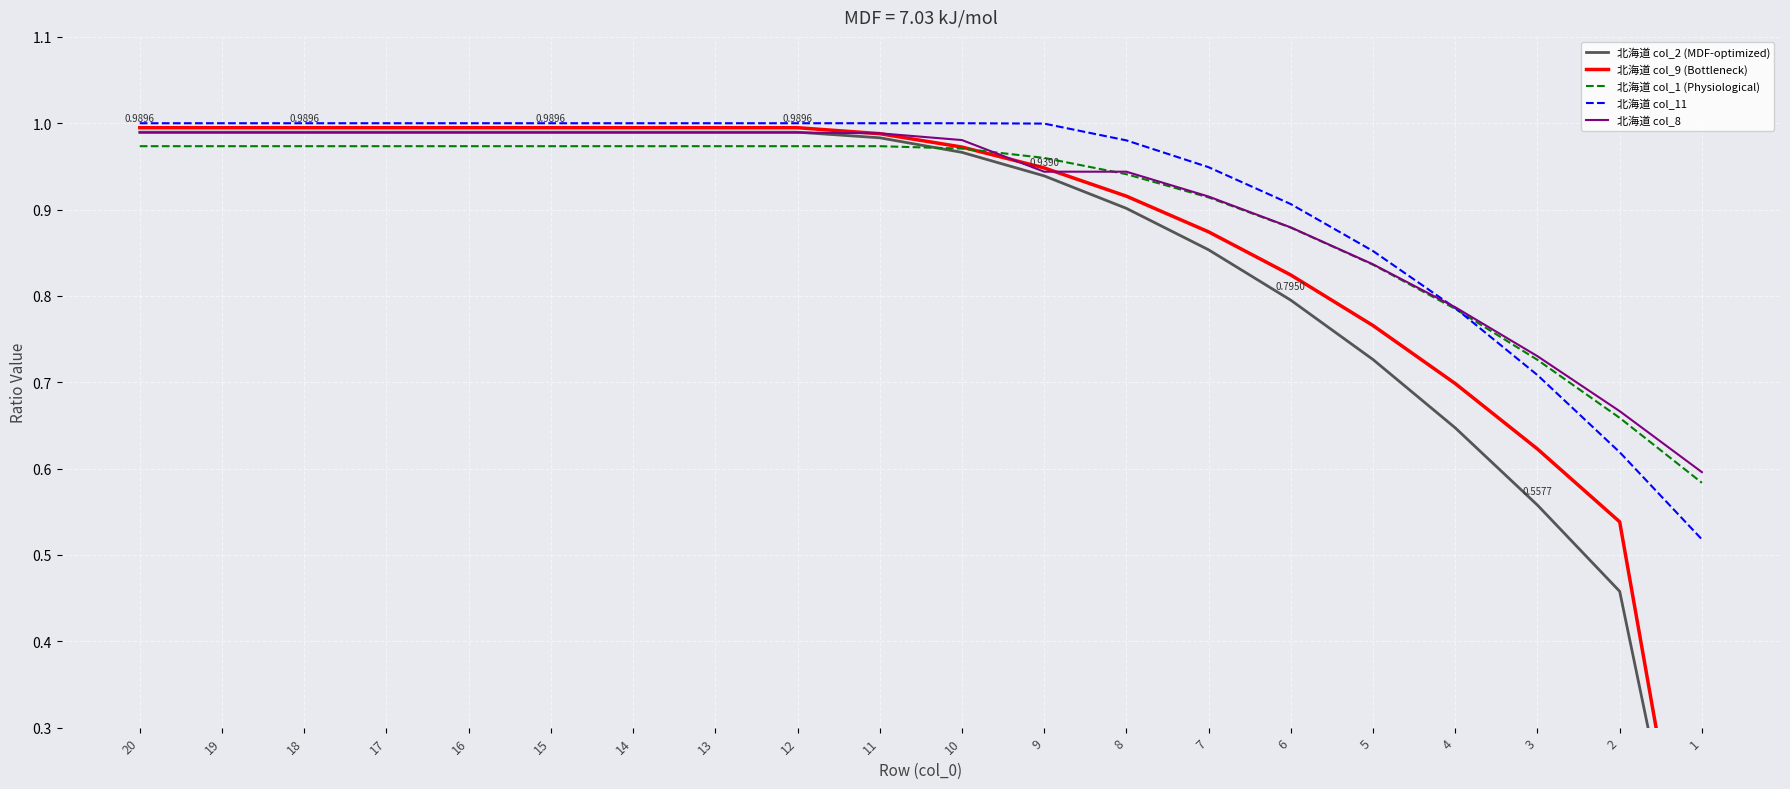

Which series changed the most between 13 and 10?

北海道 col_2 (MDF-optimized)